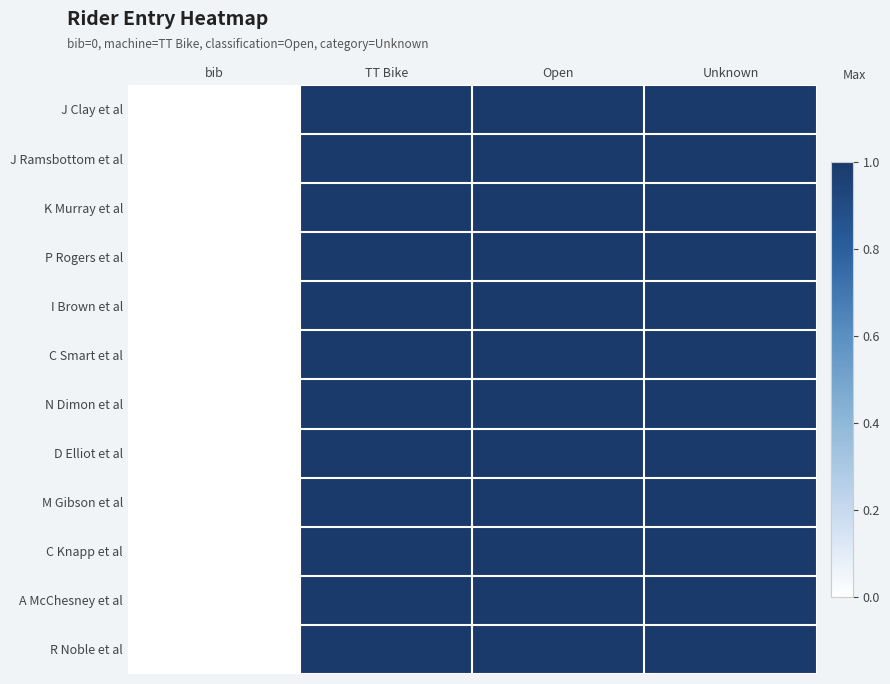

What is the total value across all series at TT Bike?

12